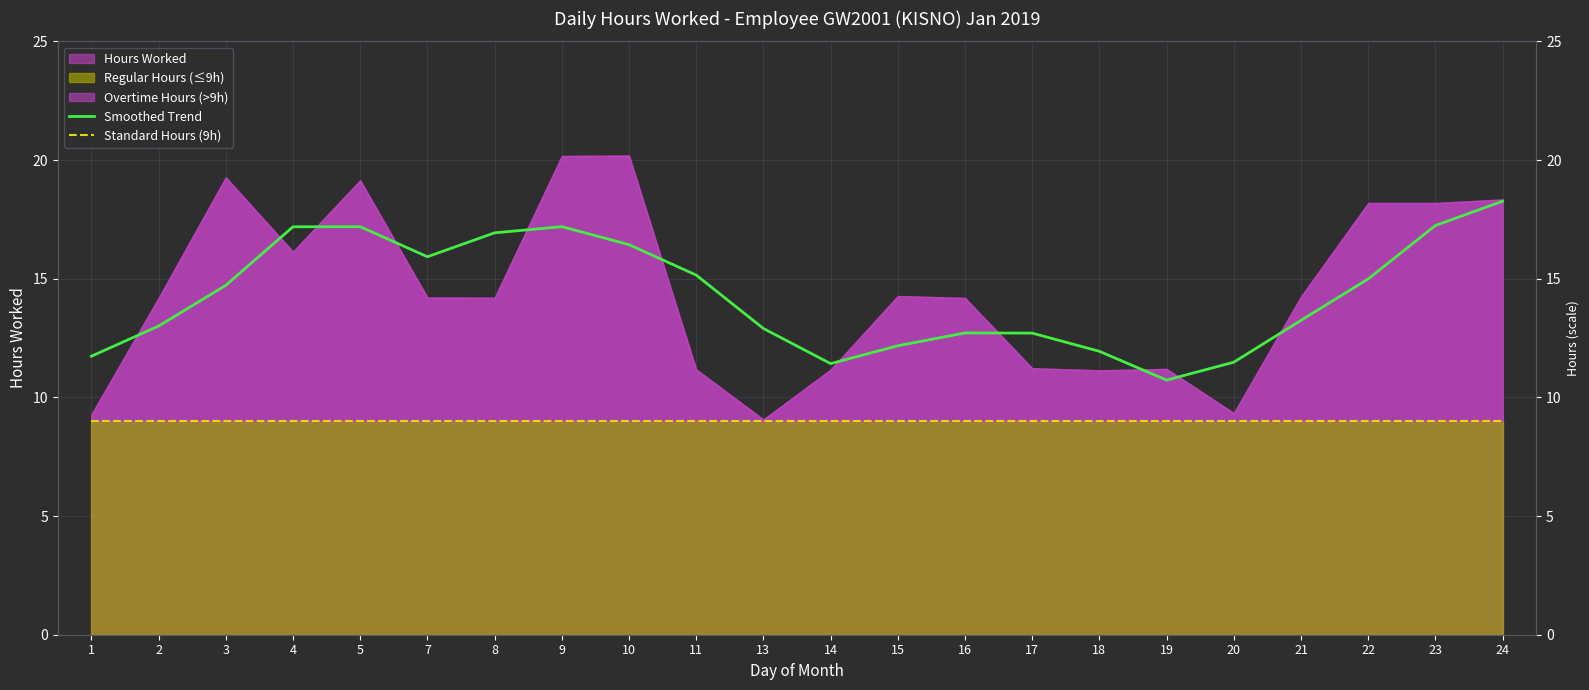

Where is Smoothed Trend nearest to the value 14?

3